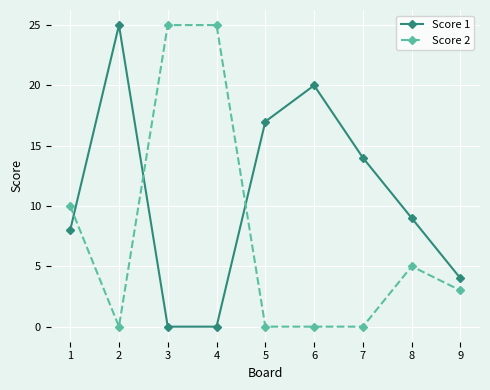

Count the number of data series in this chart.

2